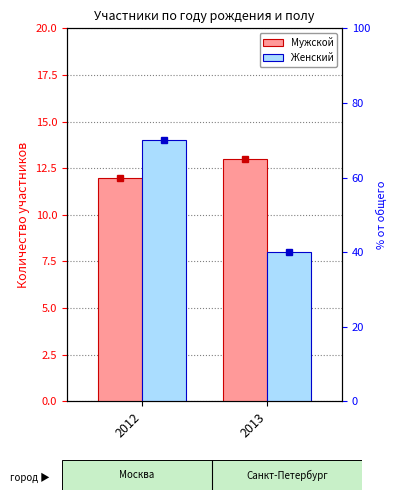

The value of Женский at 2013 is 11. True or false?

False